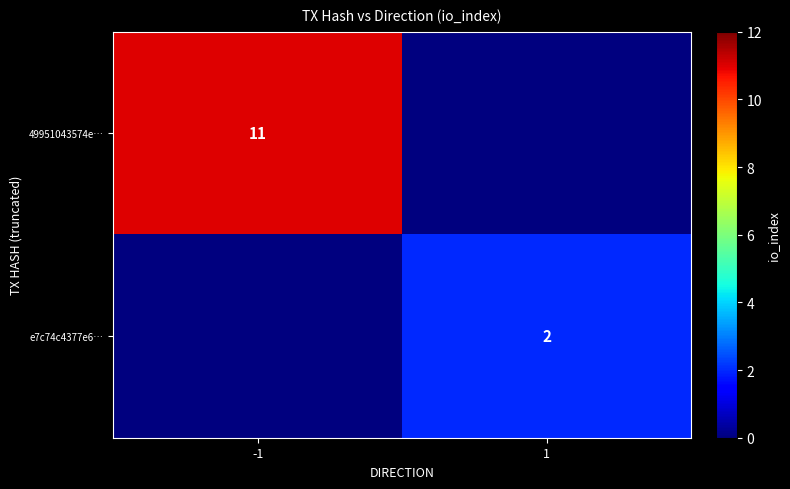

The 49951043574e… series shows 17 at -1. True or false?

False